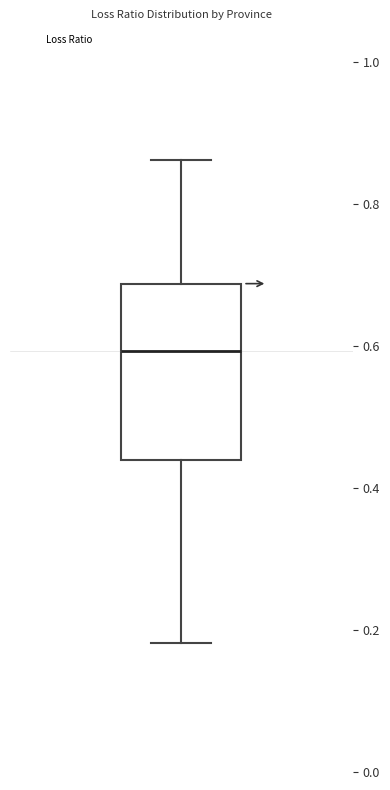

Transcribe this box plot: give where the median line is, the range the box spans, and where the two whiskers end, as read against the y-axis. The values are not printed on the chart, so give them approximately, as read against the axis.

median 0.60, box 0.44 to 0.68, whiskers 0.18 to 0.86